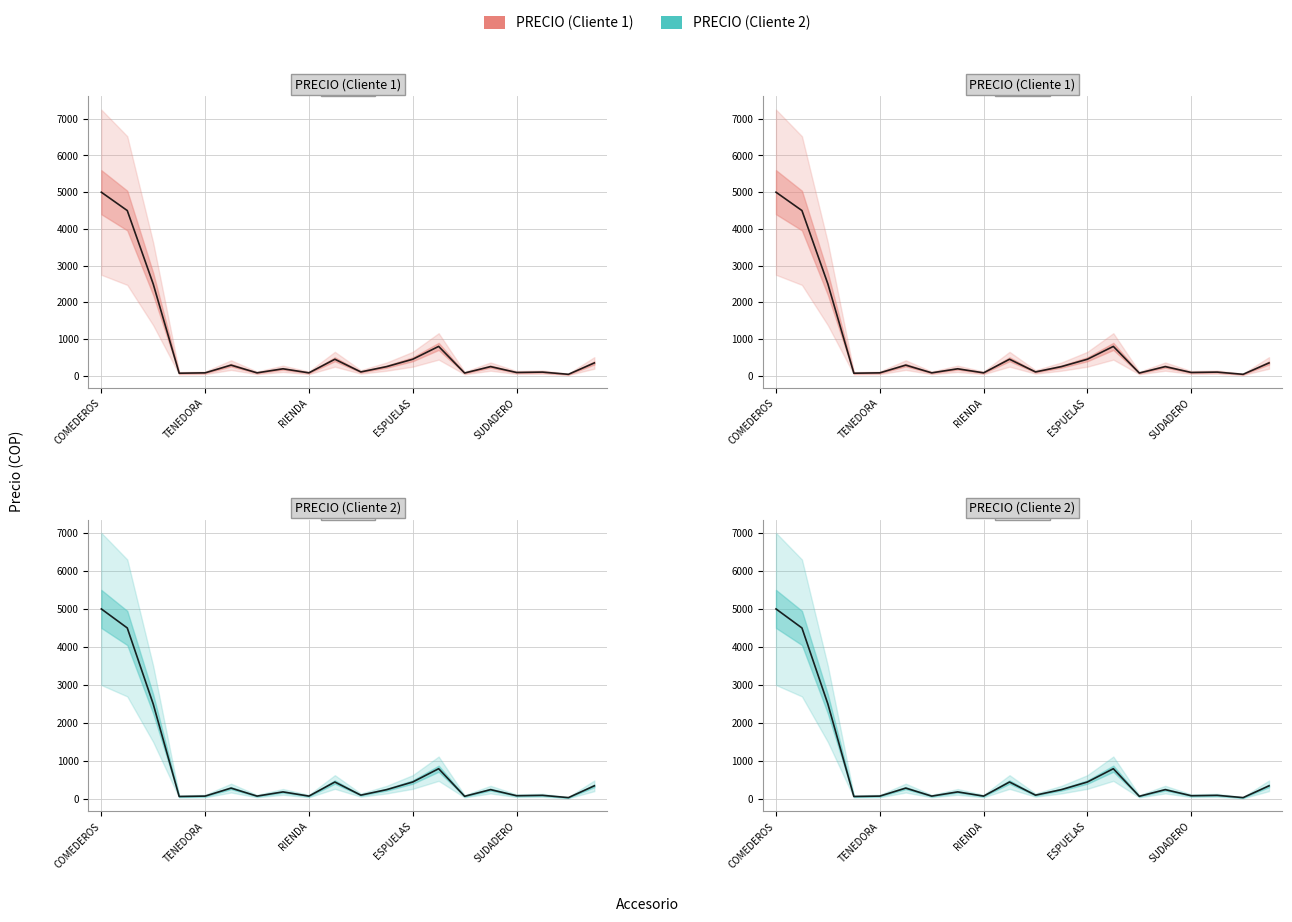

List the series in order of their peak value, highest first.

PRECIO (Cliente 1), PRECIO (Cliente 2)